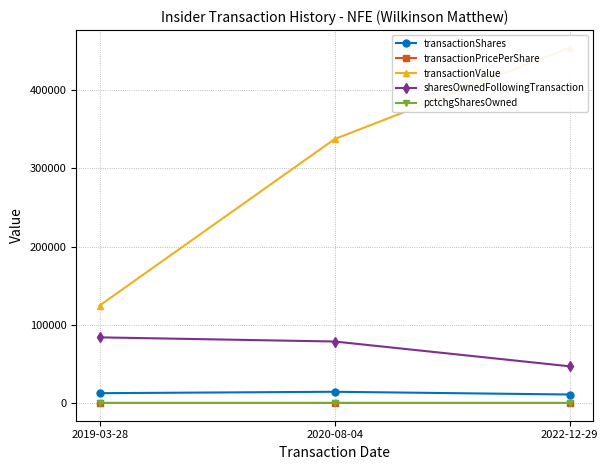

At which category is the sum across all series the highest?

2022-12-29